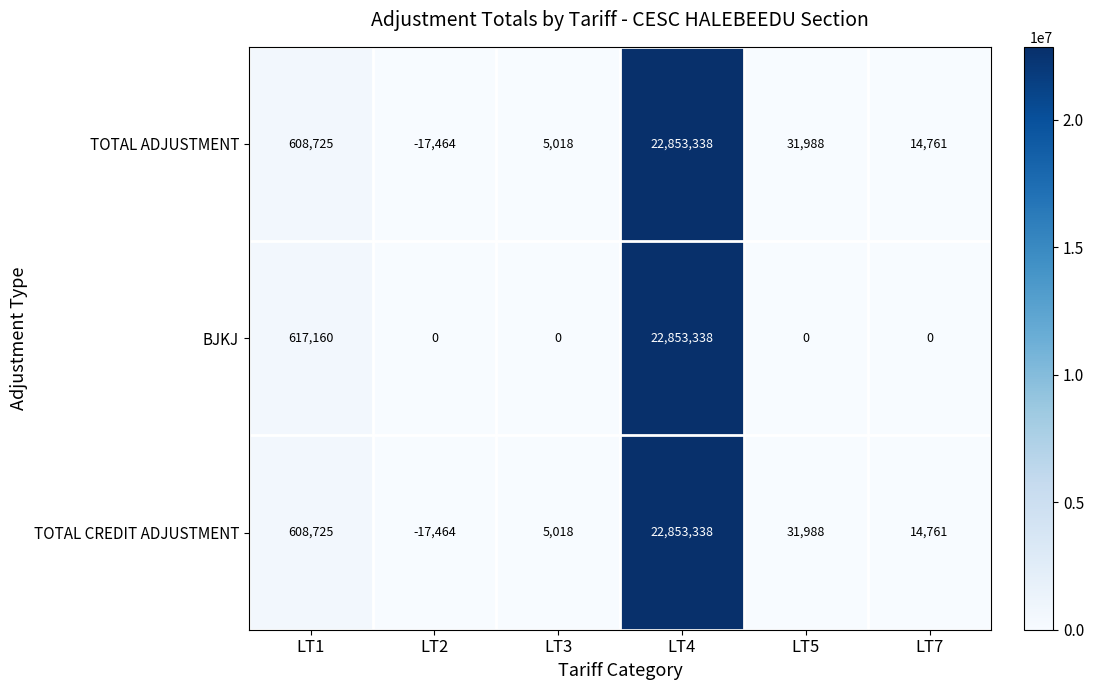

At which category is the sum across all series the highest?

LT4